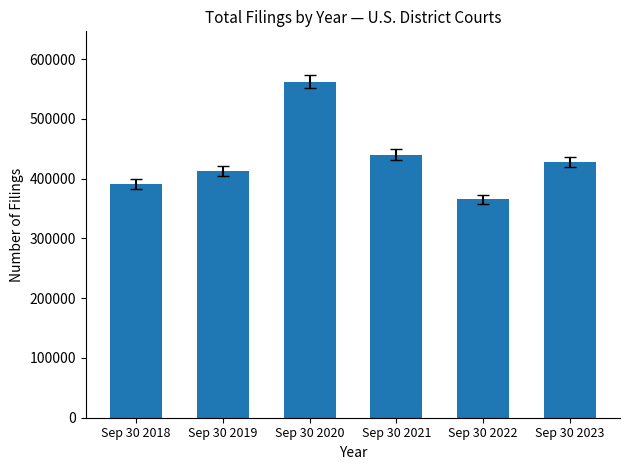

What is the difference between the values at Sep 30 2019 and Sep 30 2022?

46530